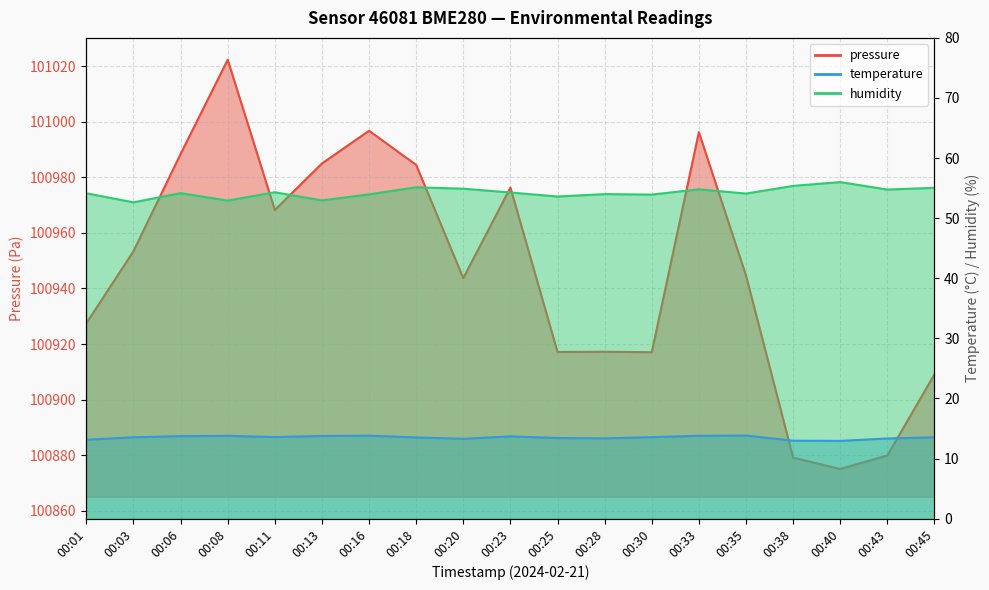

Is the value of pressure at 00:30 greater than the value of temperature at 00:40?

Yes